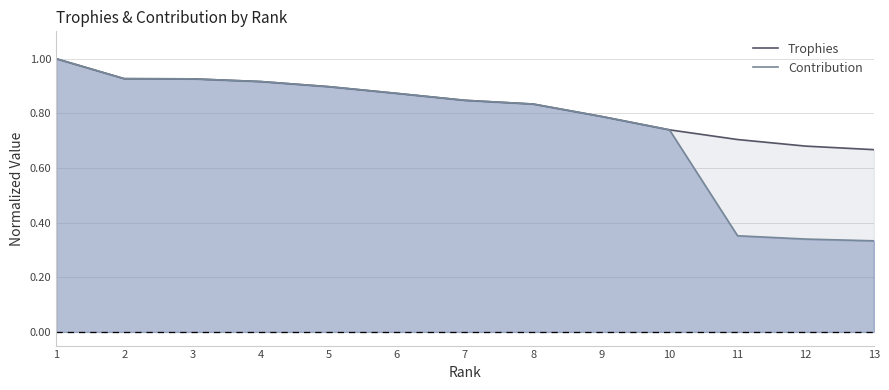

What is the value of the Contribution point at the 2nd from the left?

0.9